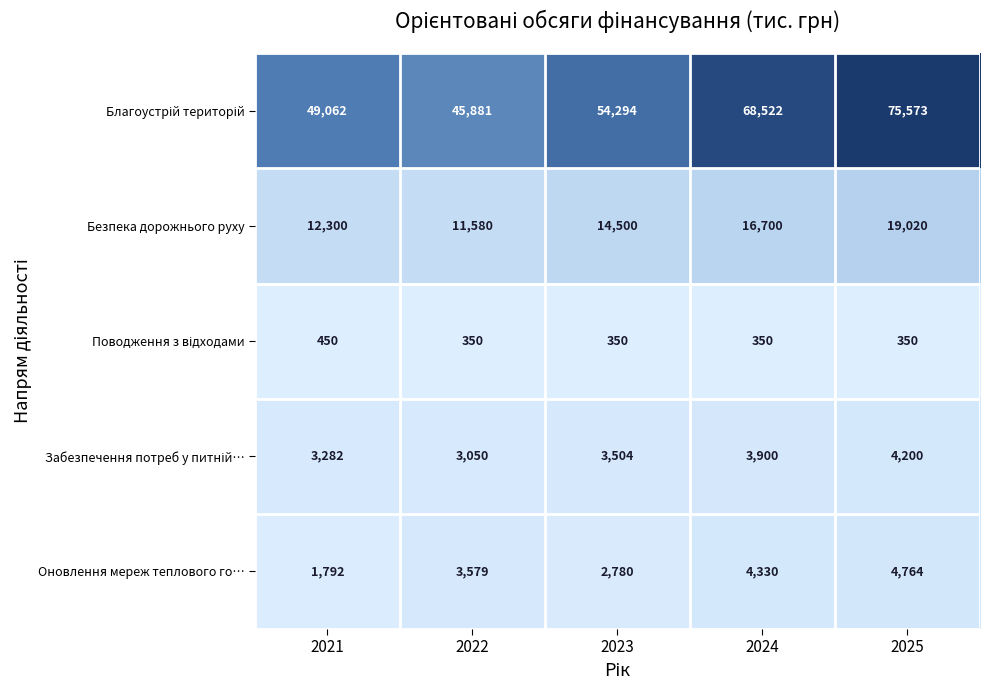

What is the difference between the highest and lowest values at 2022?

45531